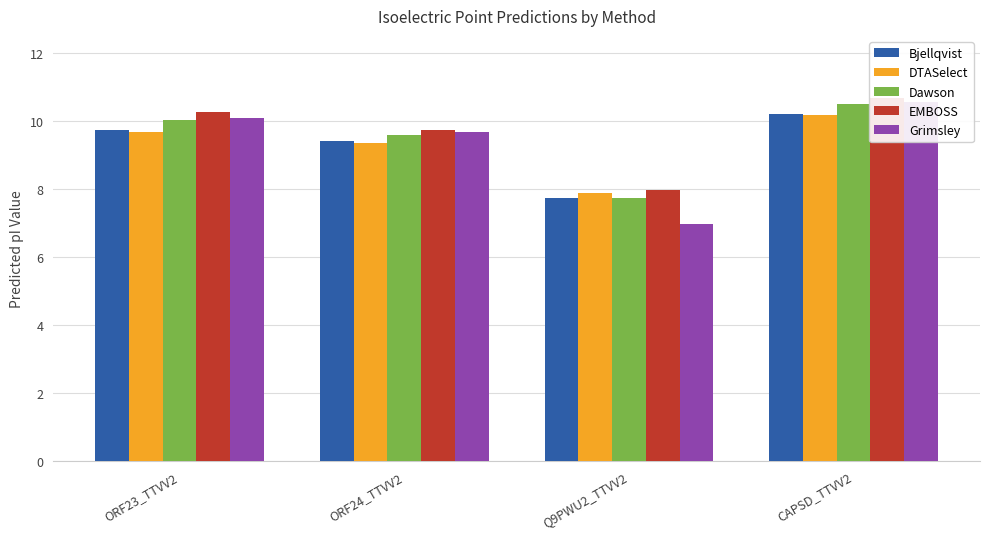

What is the difference between the highest and lowest values at CAPSD_TTVV2?

0.5